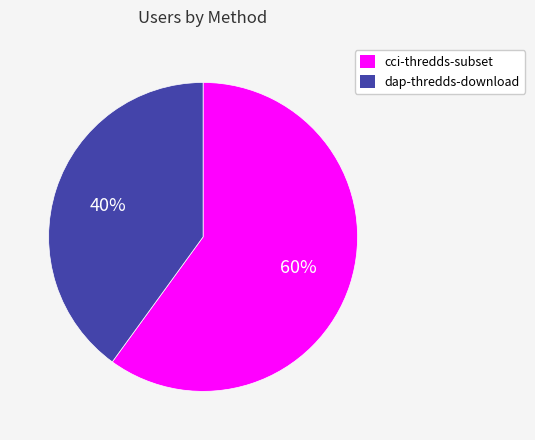

Between dap-thredds-download and cci-thredds-subset, which is larger?

cci-thredds-subset